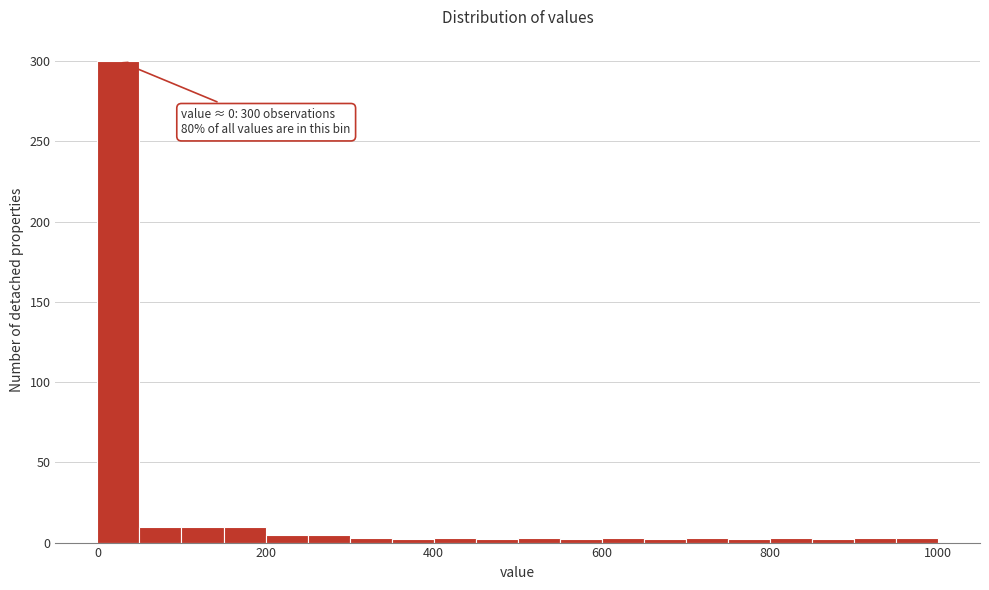

Around what value on the x-axis is the tallest bar? Give the approximate position of its centre, as read against the axis.

20